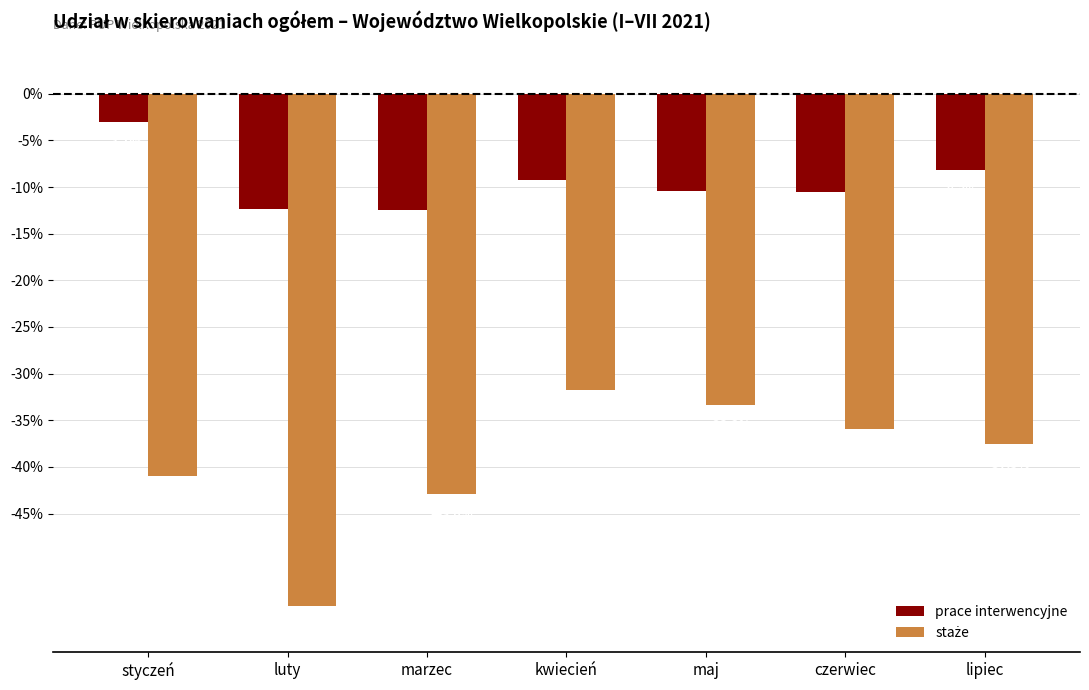

The value of prace interwencyjne at czerwiec is -15.2. True or false?

False